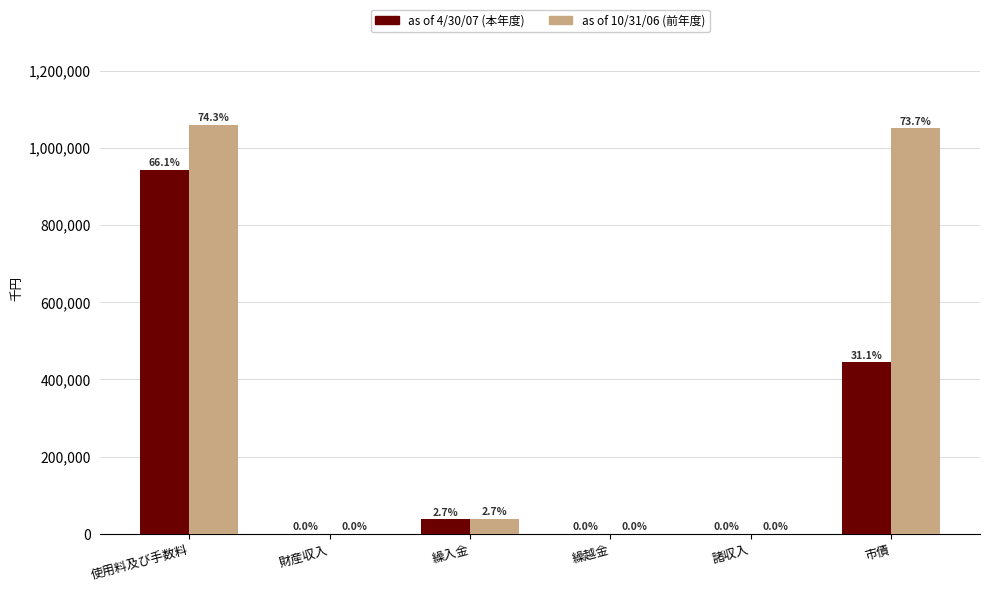

Does the chart contain stacked bars?

No